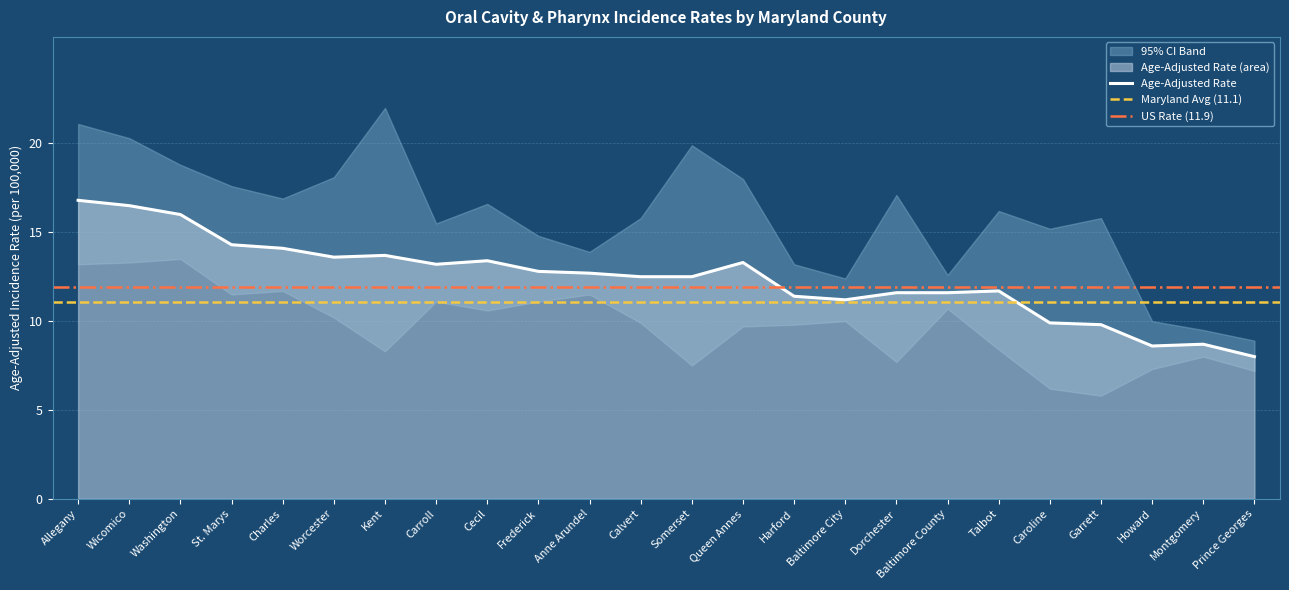

Where does the Age-Adjusted Rate series first go above 12?

Allegany